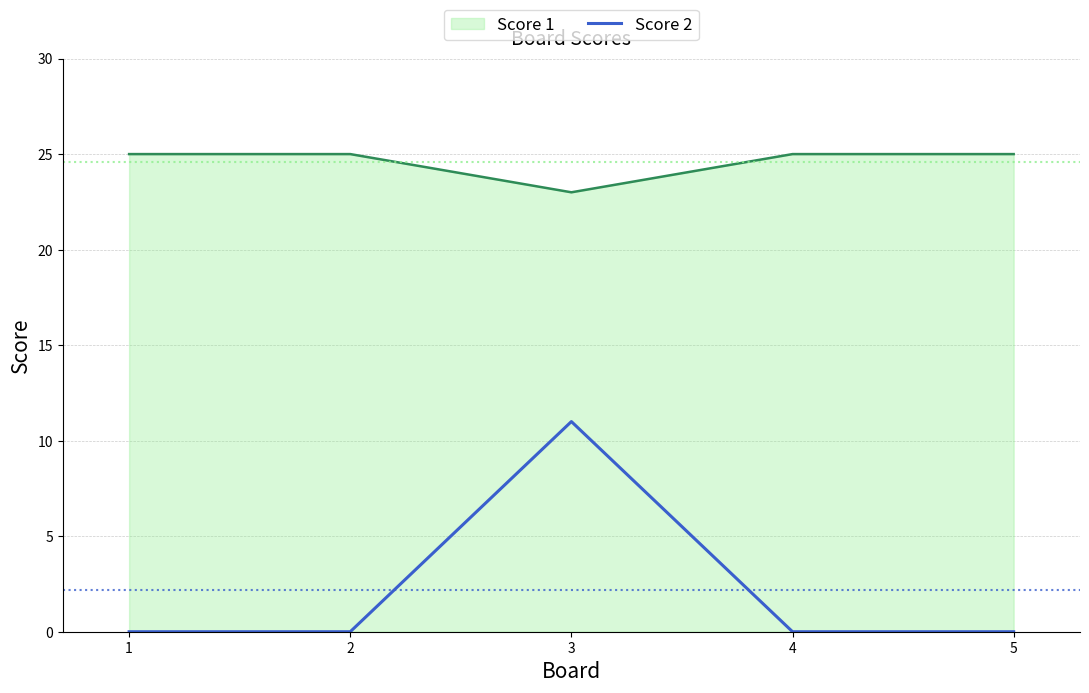

Does the chart display data point markers on the line(s)?

No